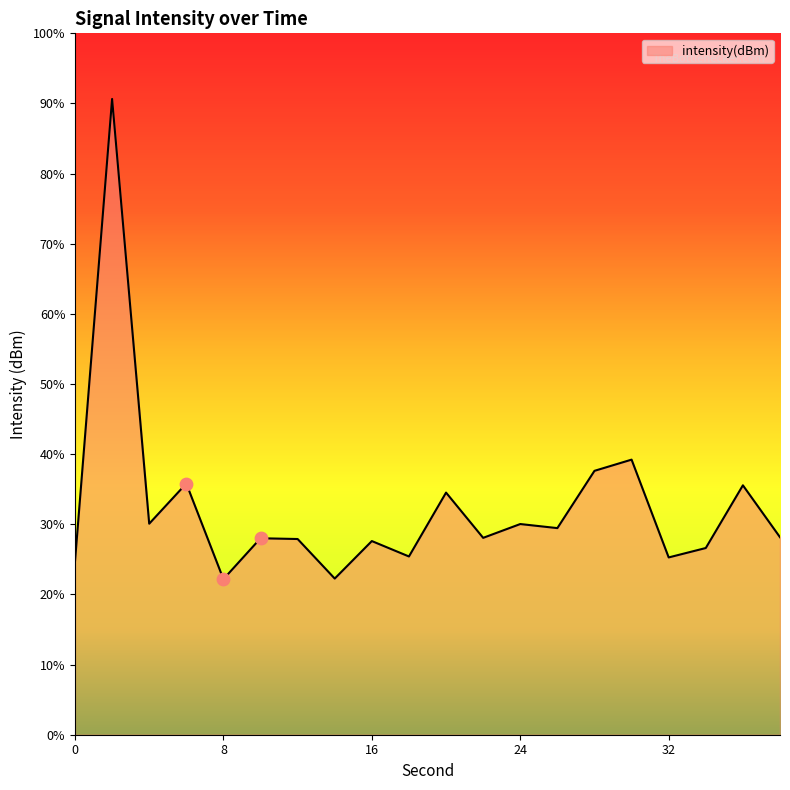

What is the change in value from 14 to 30?

+4.6